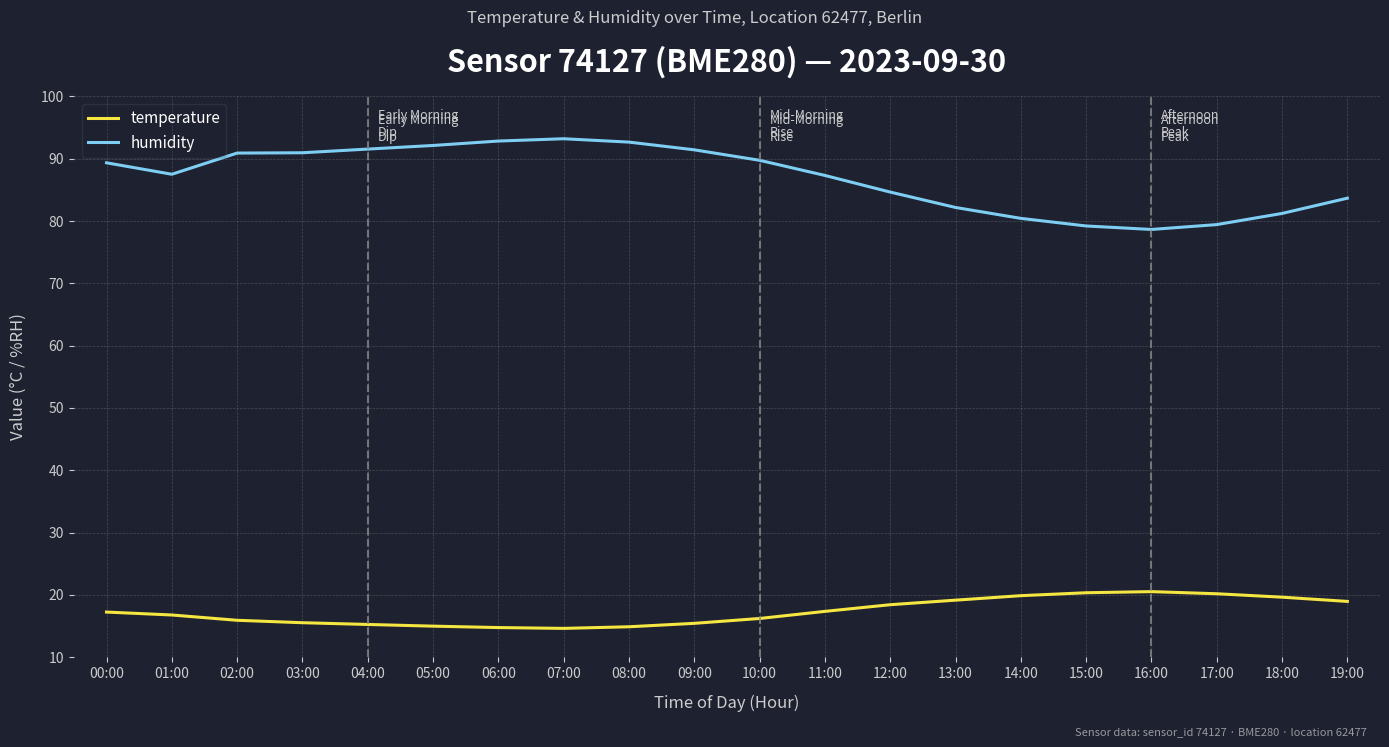

The humidity series shows 23.4 at 13:00. True or false?

False